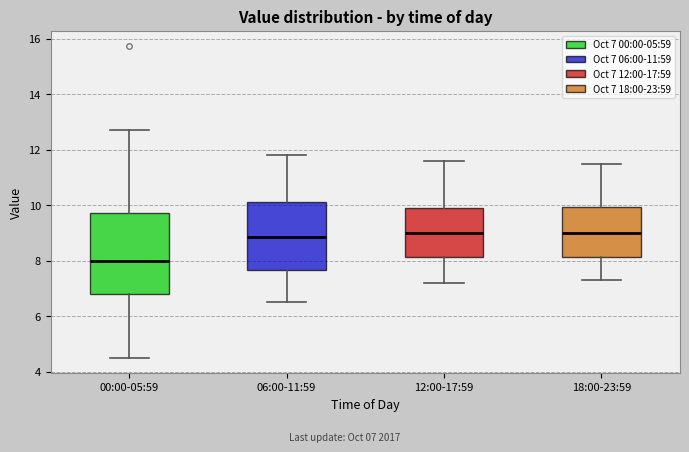

Reading left to right, transcribe this box plot: for each box, give where its median line is, the range the box spans, and where its two whiskers end, as read against the y-axis. The values are not printed on the chart, so give them approximately, as read against the axis.

00:00-05:59: median 8.0, box 6.8 to 9.8, whiskers 4.6 to 12.8
06:00-11:59: median 8.8, box 7.6 to 10.2, whiskers 6.6 to 11.8
12:00-17:59: median 9.0, box 8.2 to 10.0, whiskers 7.2 to 11.6
18:00-23:59: median 9.0, box 8.2 to 10.0, whiskers 7.4 to 11.6